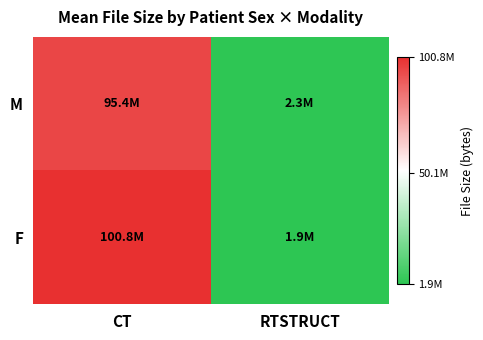

Rank the series by their average value, from lowest to highest.

M, F